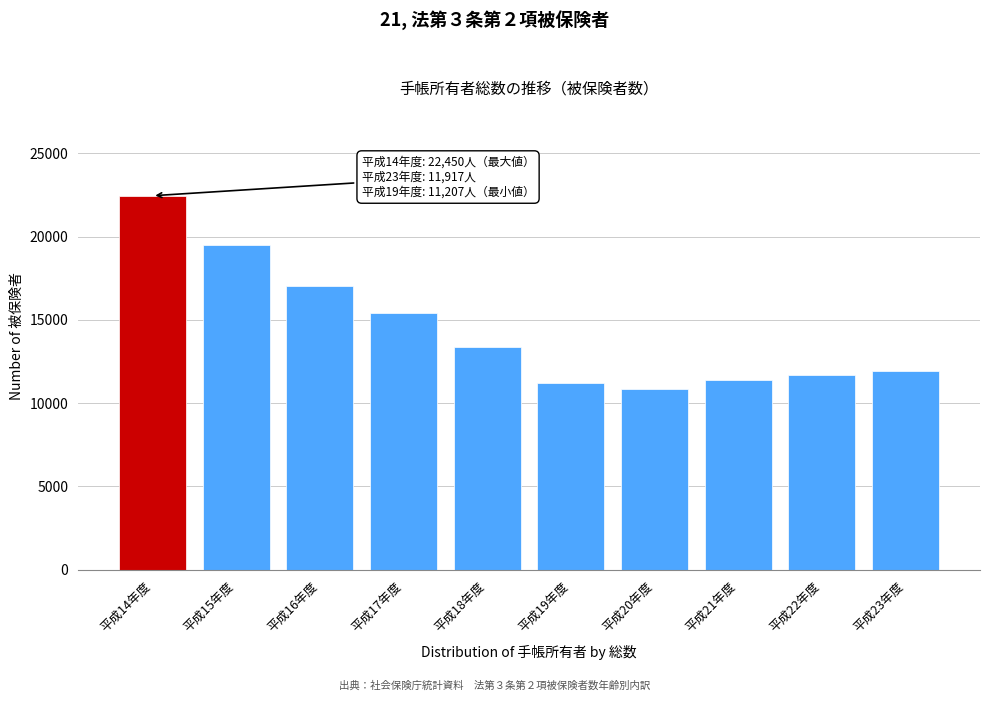

Reading right to left, transcribe all the data shown in this chart.

11917	11716	11390	10854	11207	13386	15393	17052	19466	22450